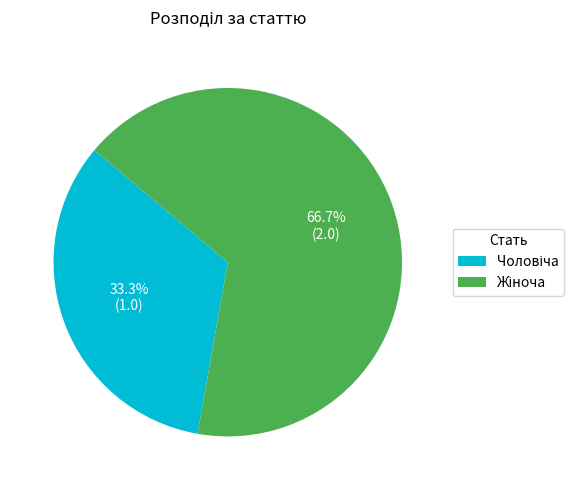

How many segments does this pie chart have?

2